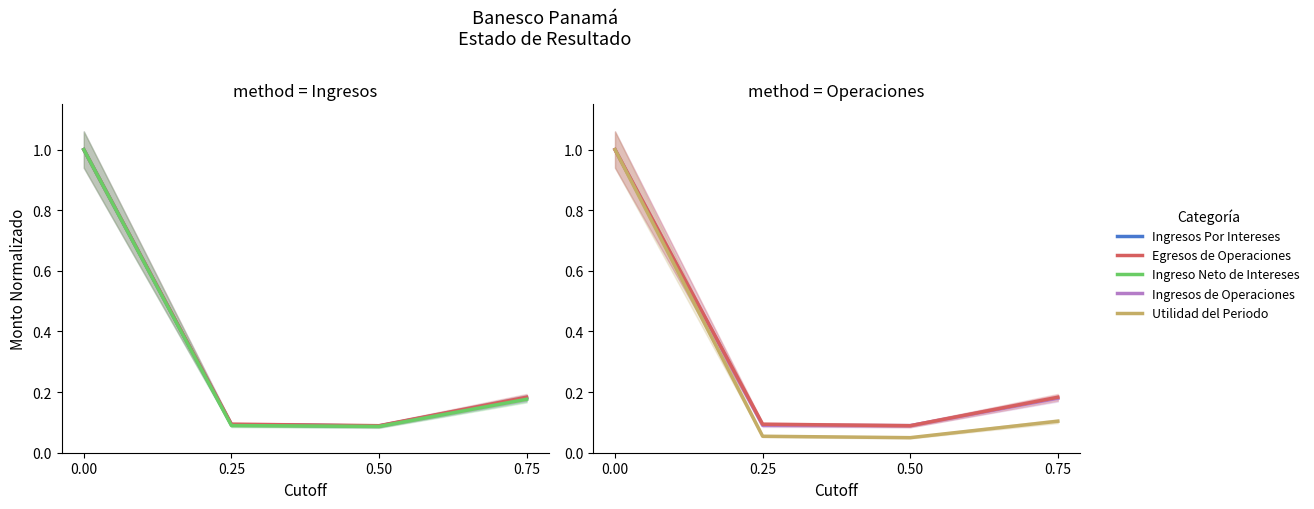

Is it true that Ingresos Por Intereses equals 0.3 at 0.75?

False